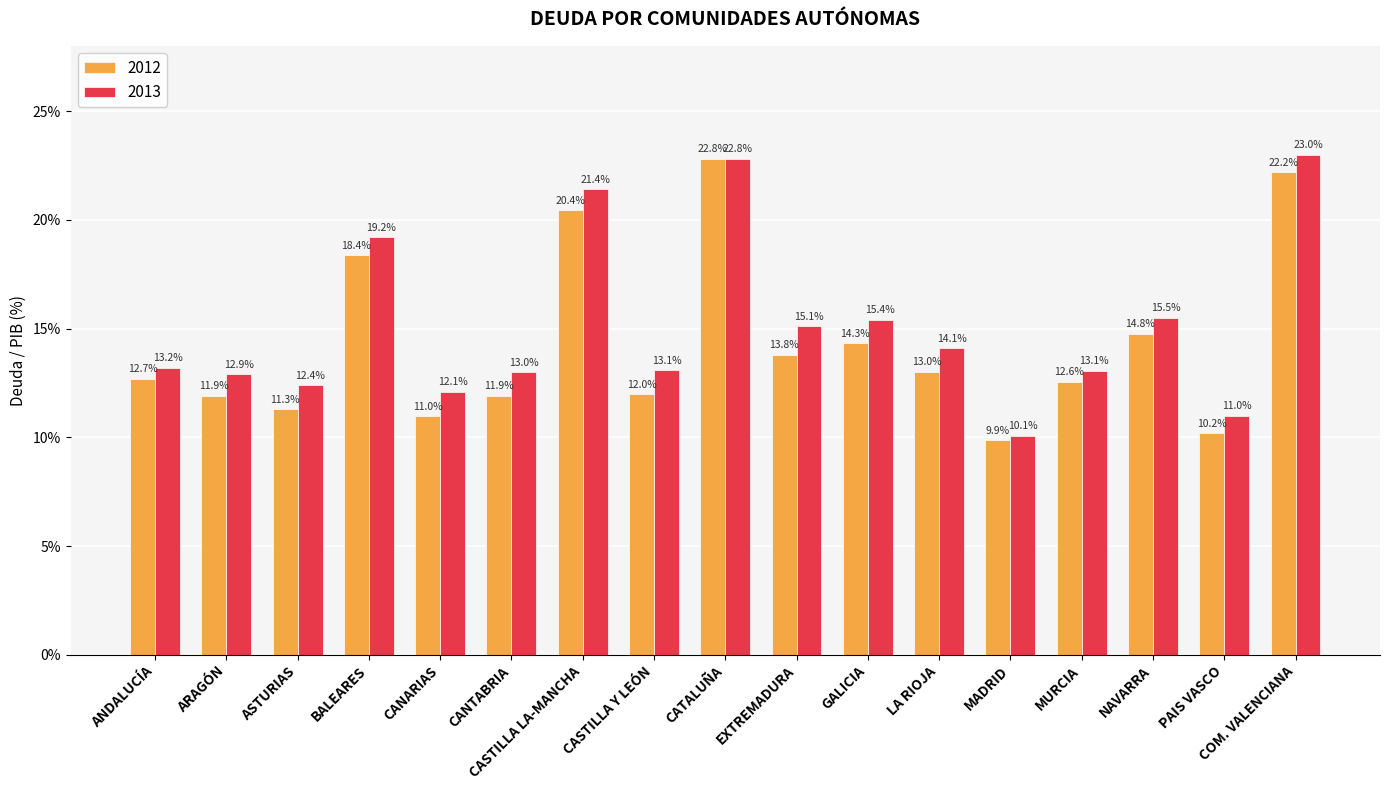

Which series has the largest range (max minus min)?

2012